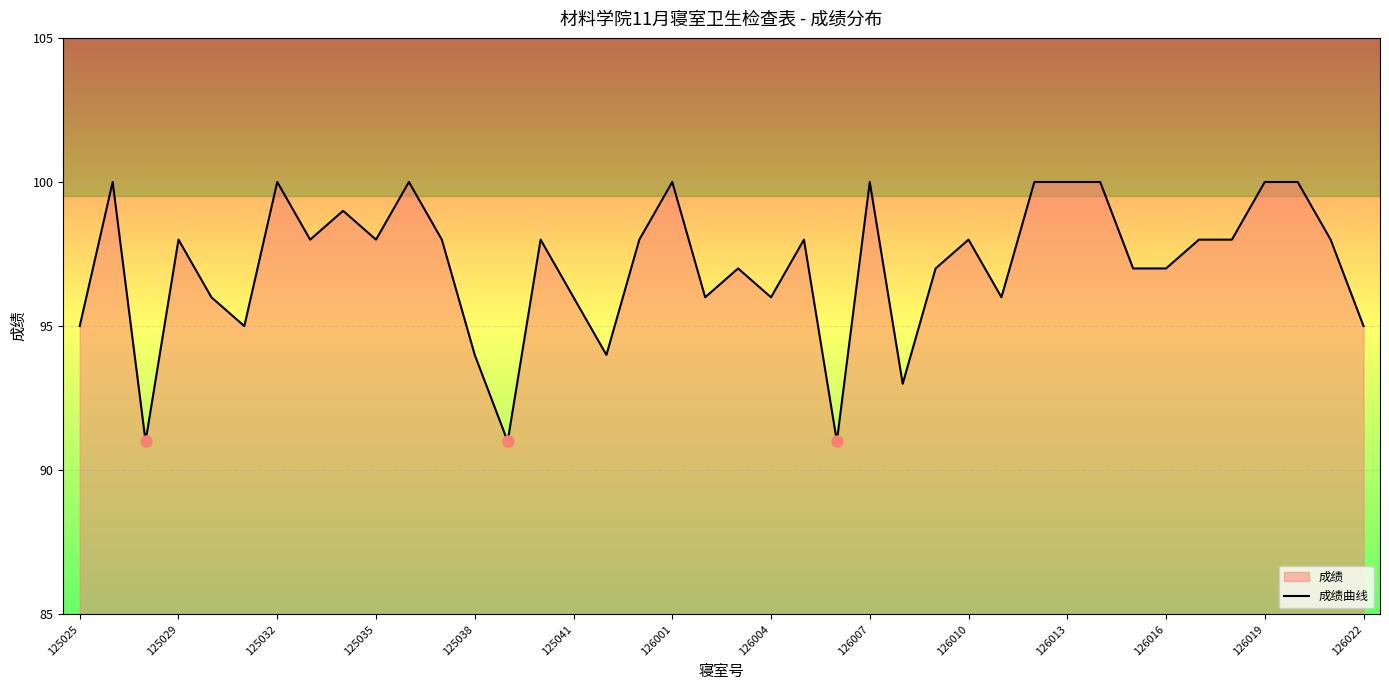

True or false: the data shows 60 at 125032.

False